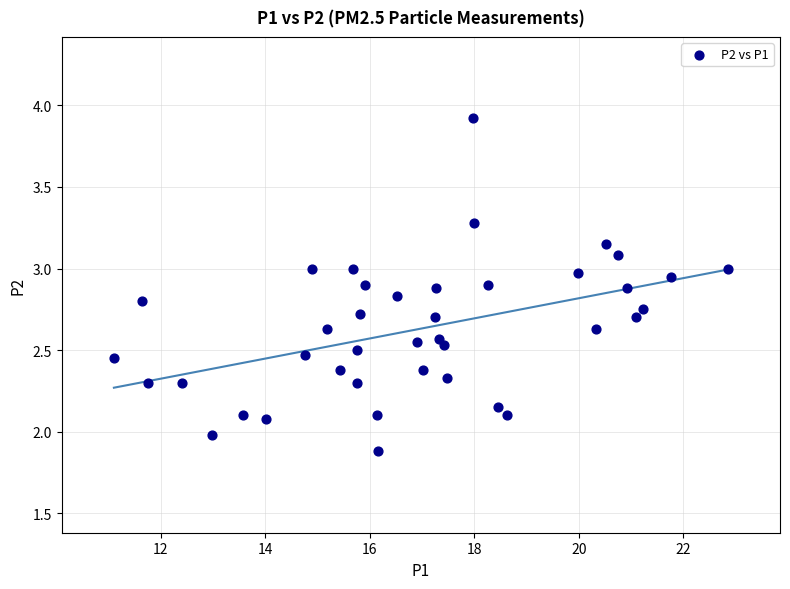

What is the range of Y values (max minus min)?

2.0